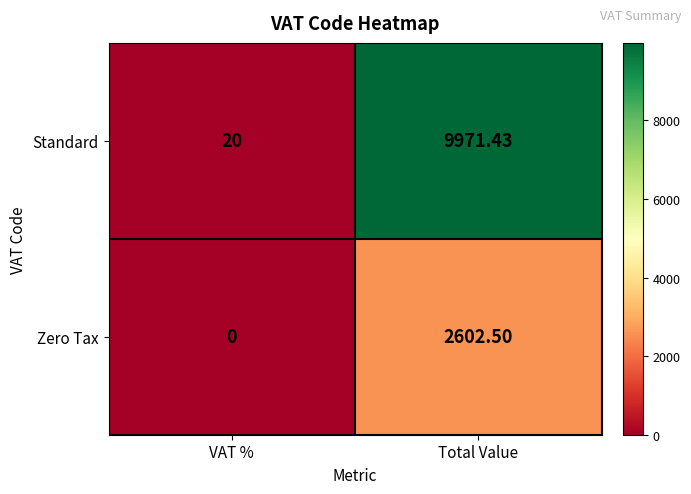

How many data points in Standard are less than 9971?

1